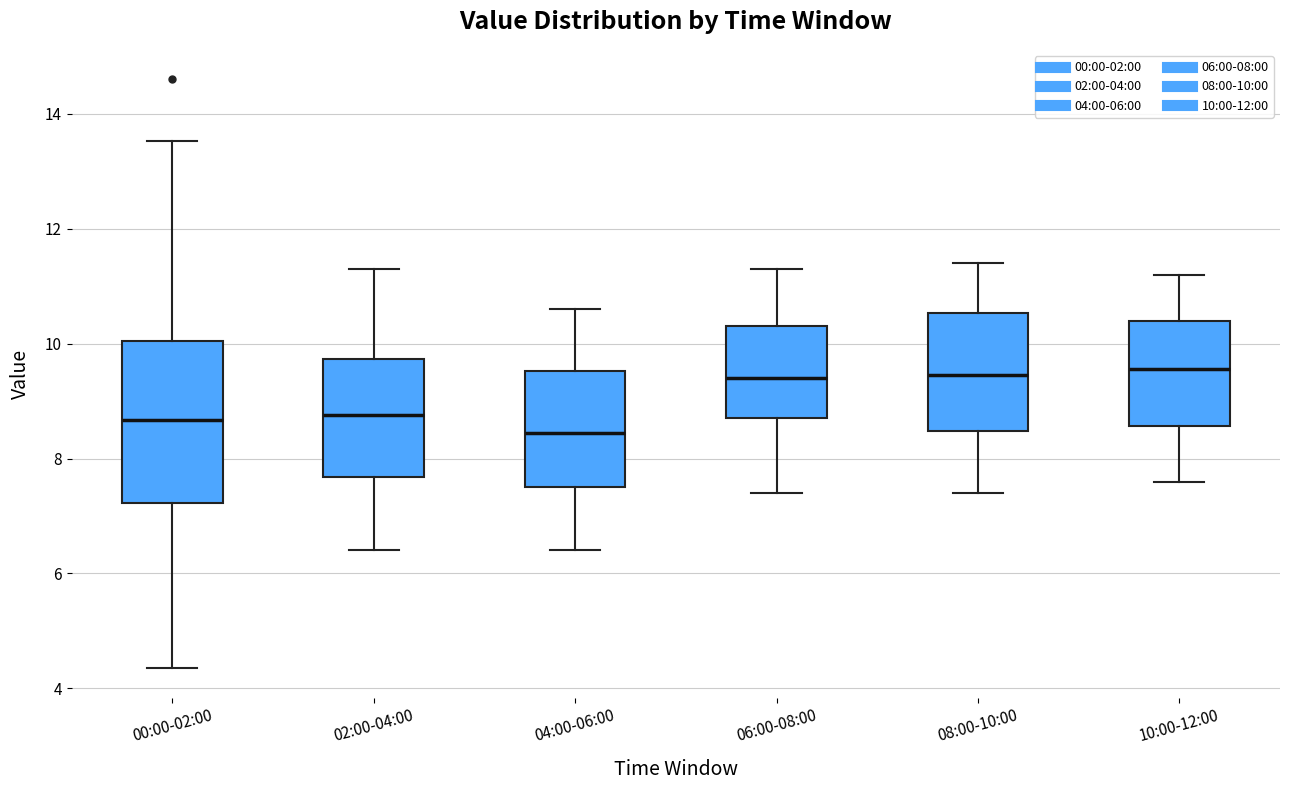

Which box is the tallest, from its lower edge to its upper edge?

00:00-02:00